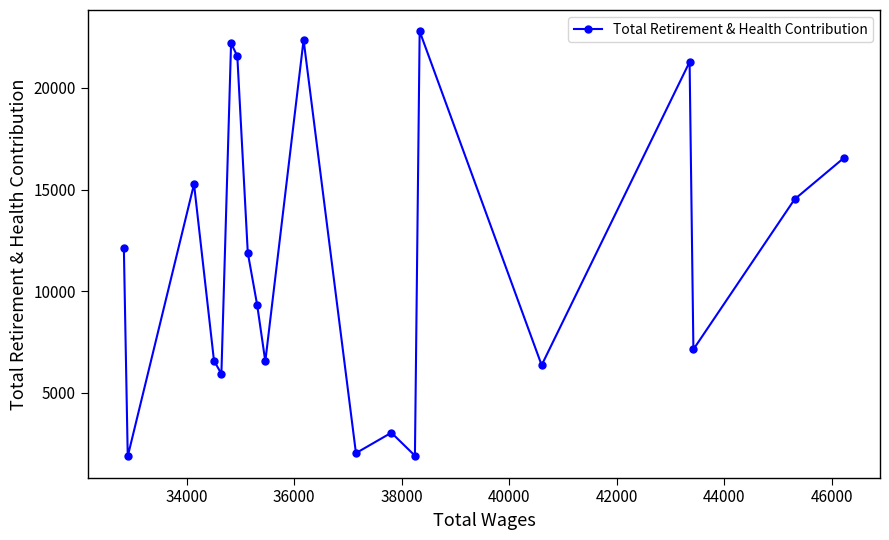

What is the value of the 2nd point from the left?

1877